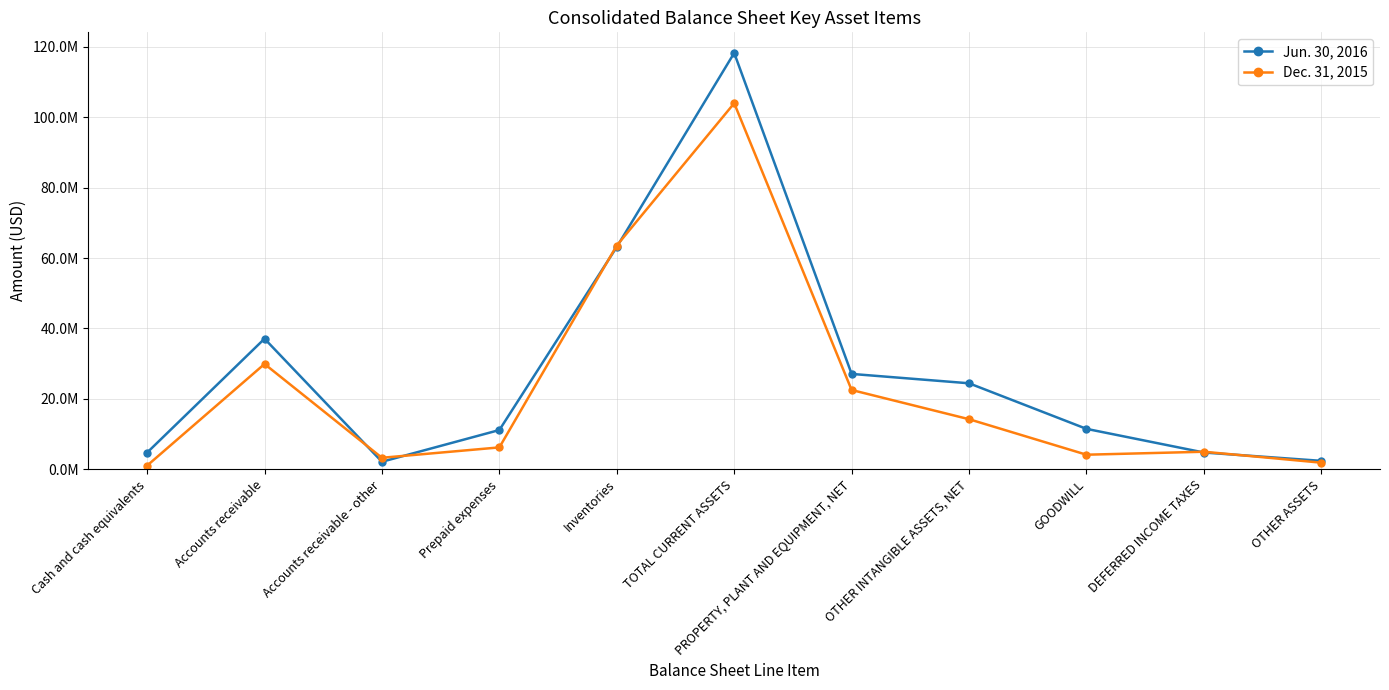

Reading left to right, extract all data points from this chart.

Jun. 30, 2016: 4735000	37091000	2137000	11150000	63161000	118274000	27090000	24428000	11481000	4760000	2392000
Dec. 31, 2015: 1036000	29914000	3262000	6214000	63573000	103999000	22524000	14222000	4135000	4980000	1871000